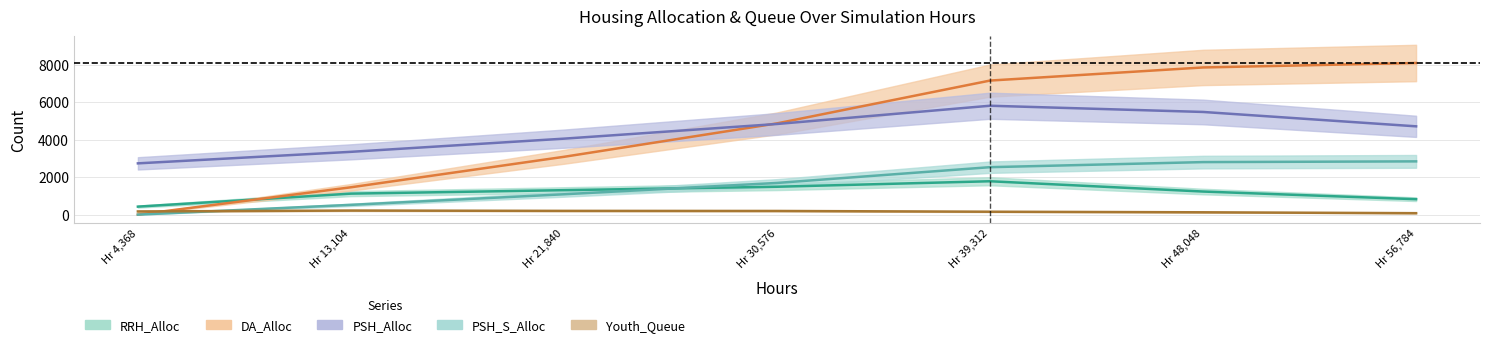

Is this an area chart (filled region under the line)?

No